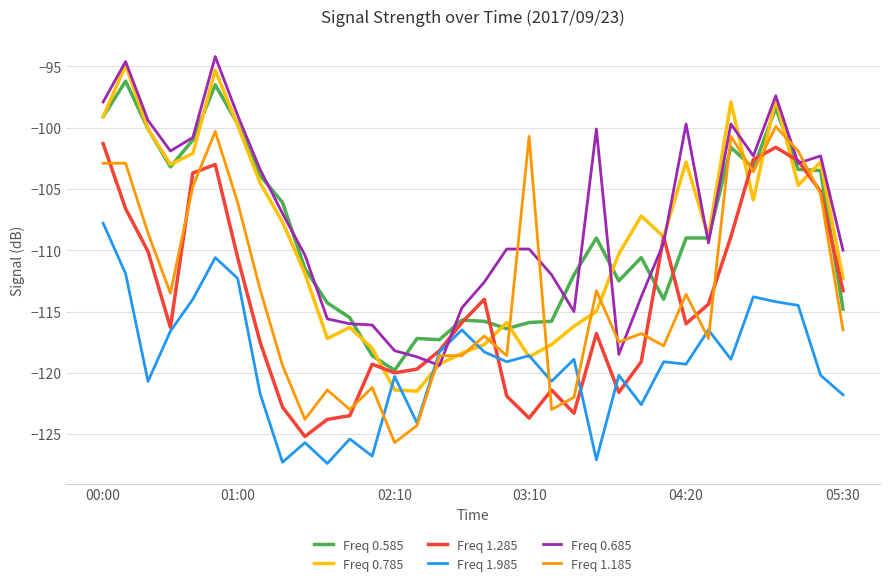

How many intersections are there between Freq 0.685 and Freq 1.985?

2